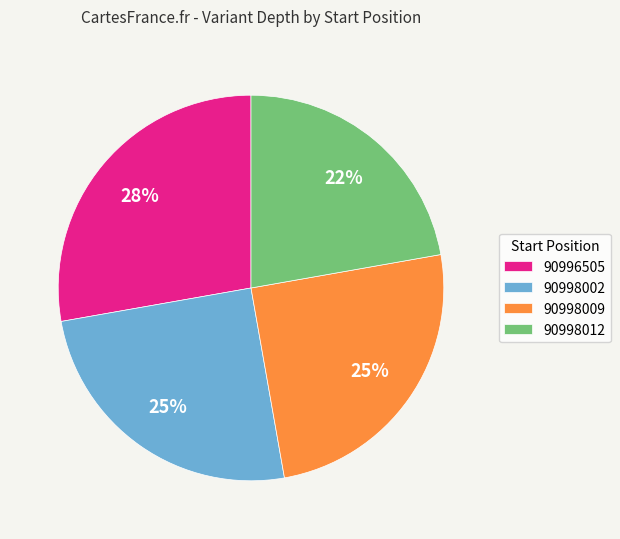

How many segments does this pie chart have?

4